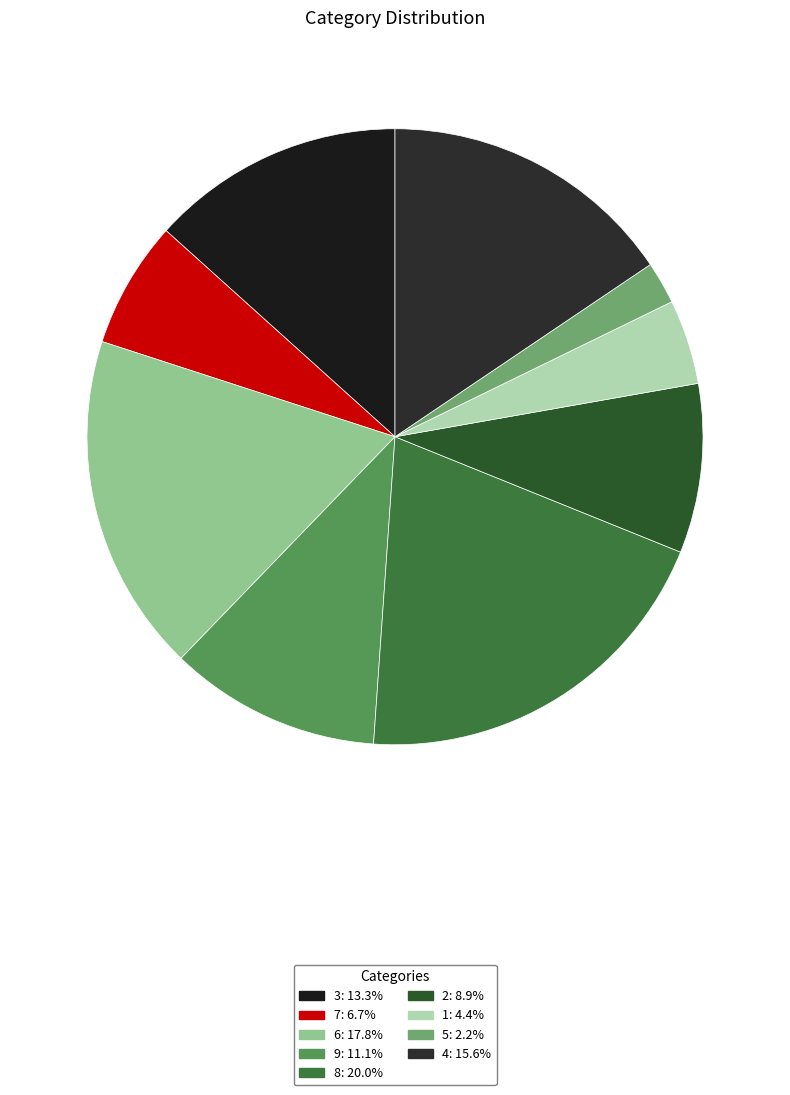

How many slices are in this pie chart?

9